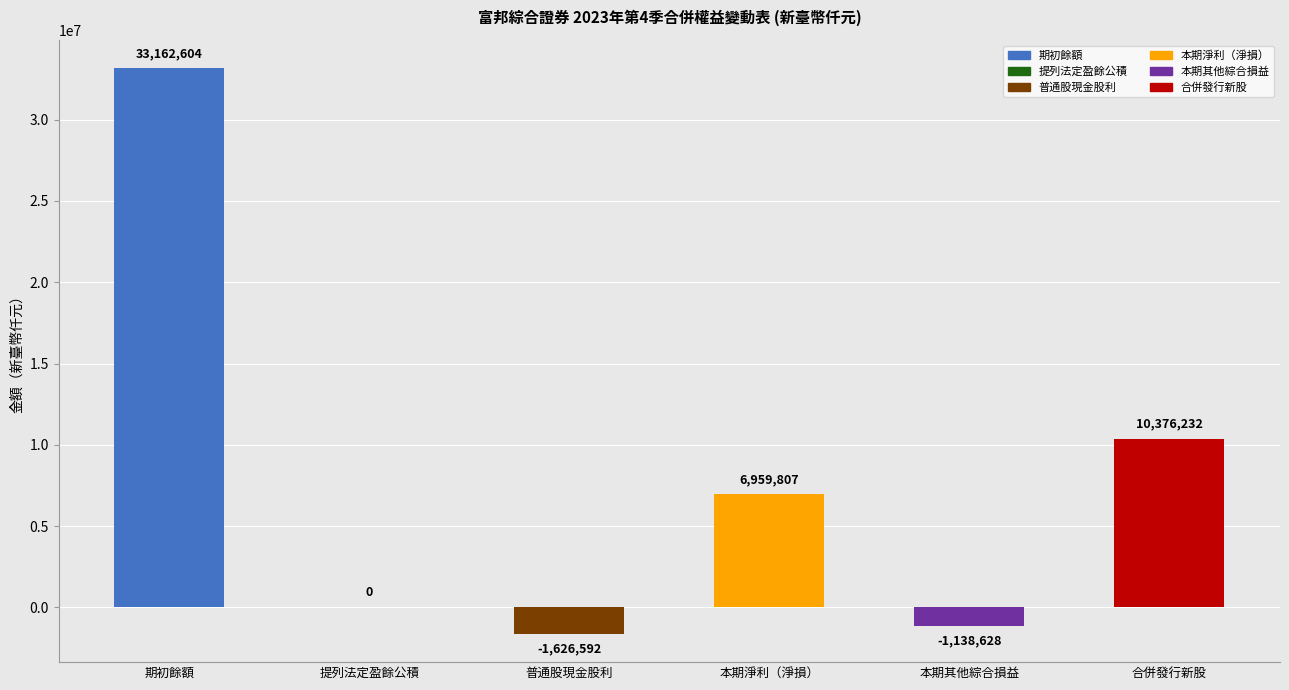

Are the bars grouped side by side (vs. stacked)?

Yes